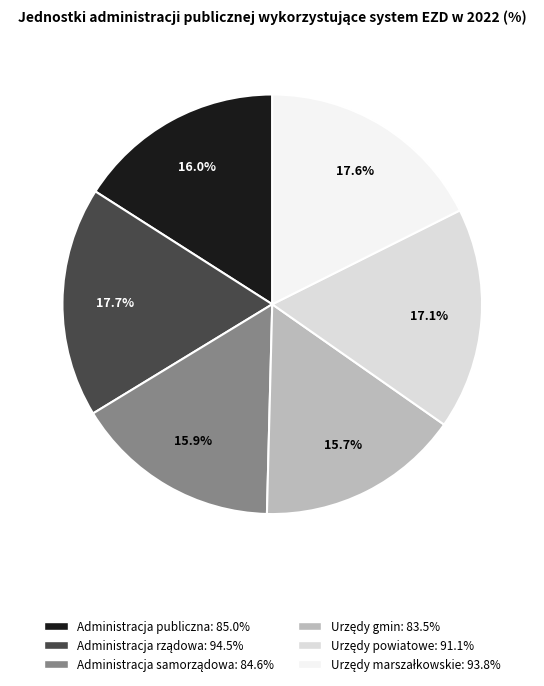

Is there any slice that represents more than half of the pie?

No